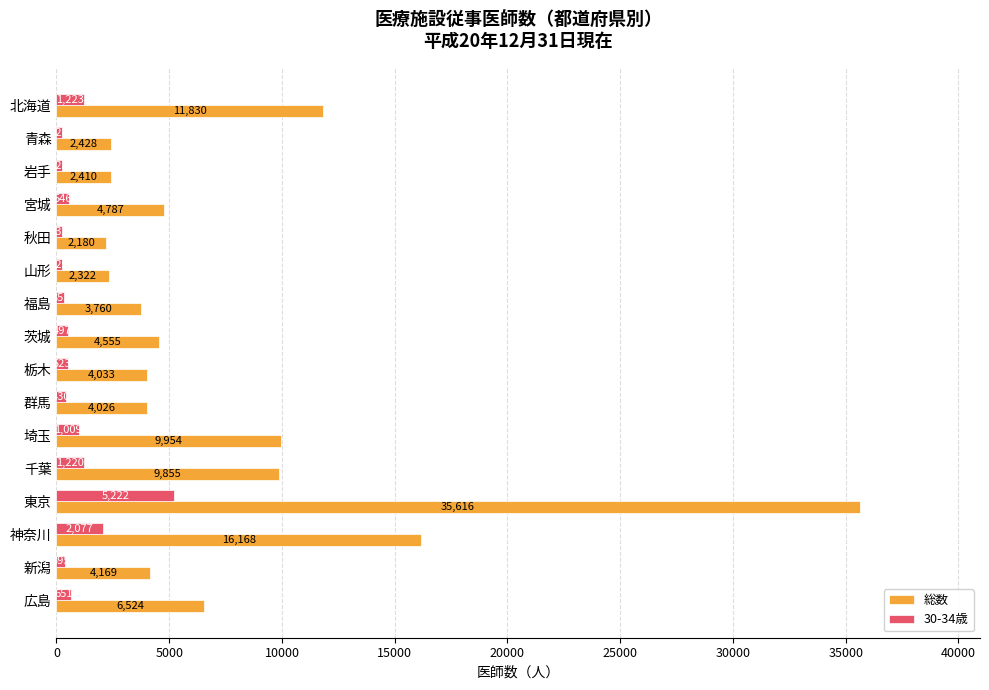

At which label does 30-34歳 reach its peak?

東京